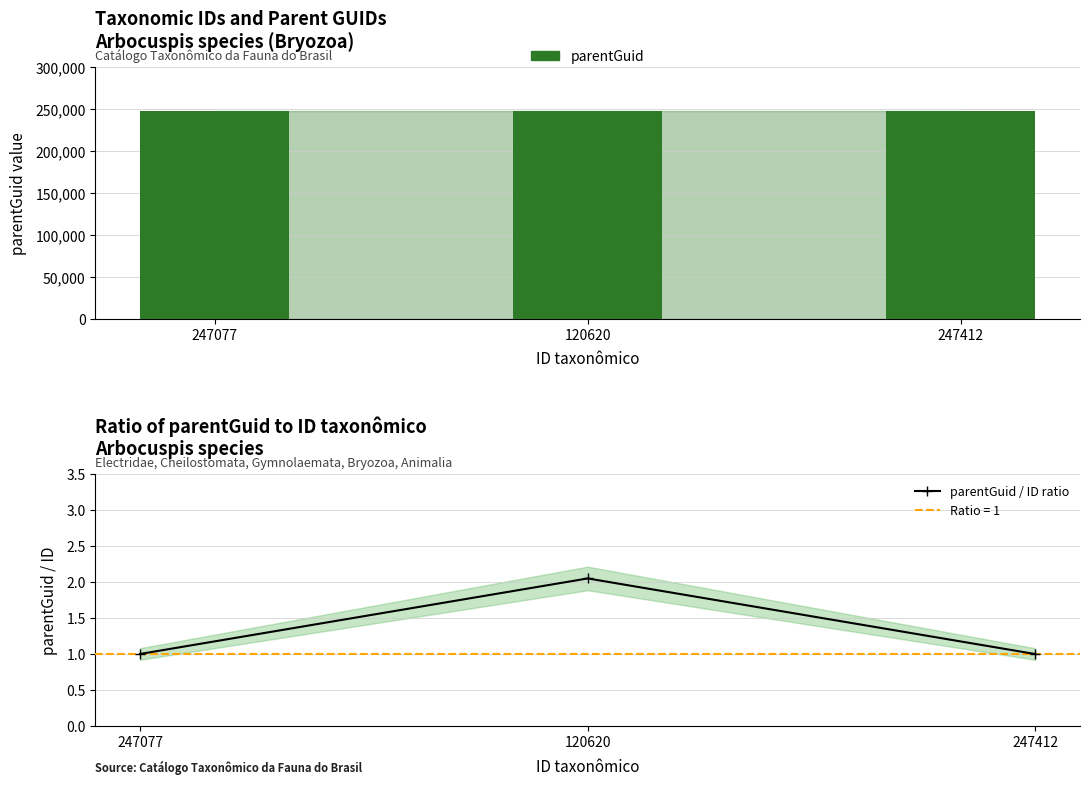

What is the label of the 3rd bar from the left?

247412